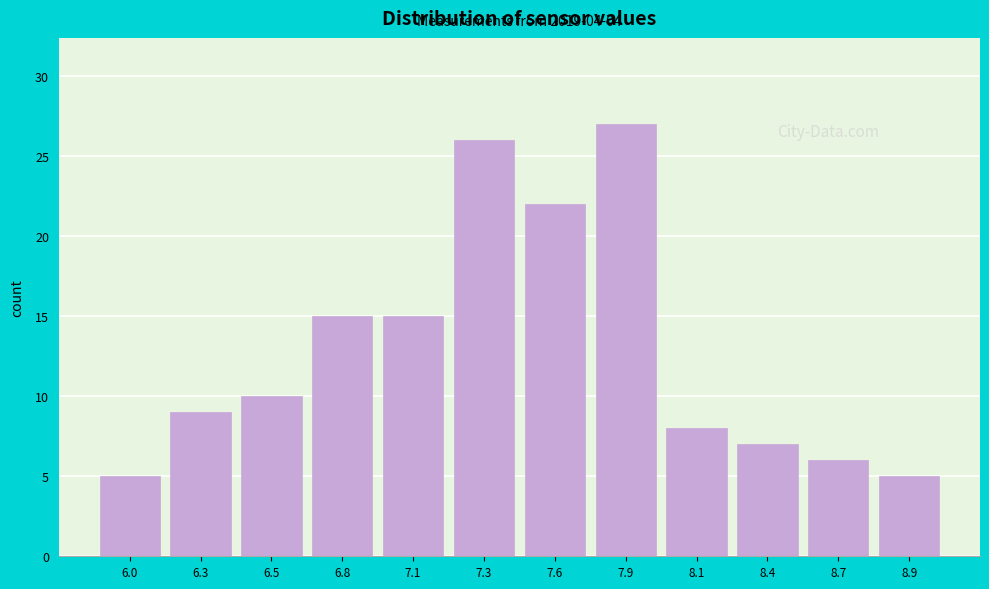

Reading right to left, transcribe all the data shown in this chart.

8.9=5	8.7=6	8.4=7	8.1=8	7.9=27	7.6=22	7.3=26	7.1=15	6.8=15	6.5=10	6.3=9	6.0=5